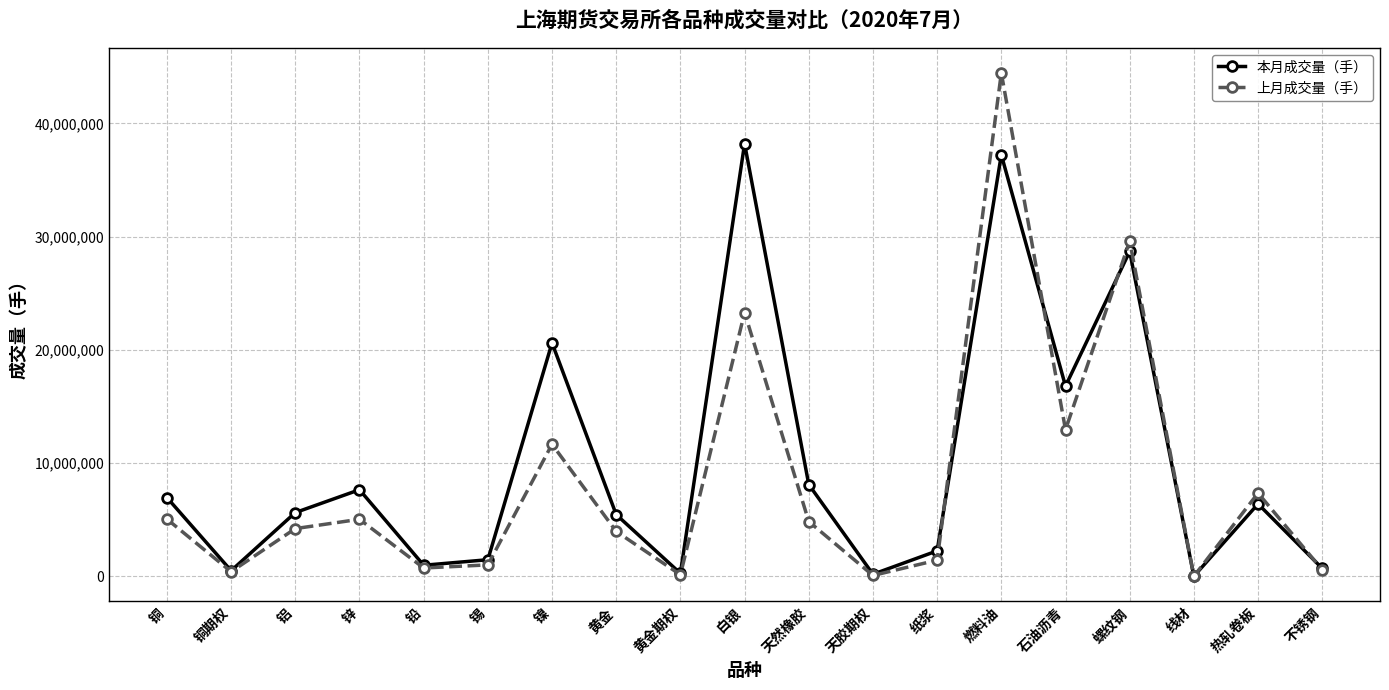

What is the label of the 12th point from the right?

黄金